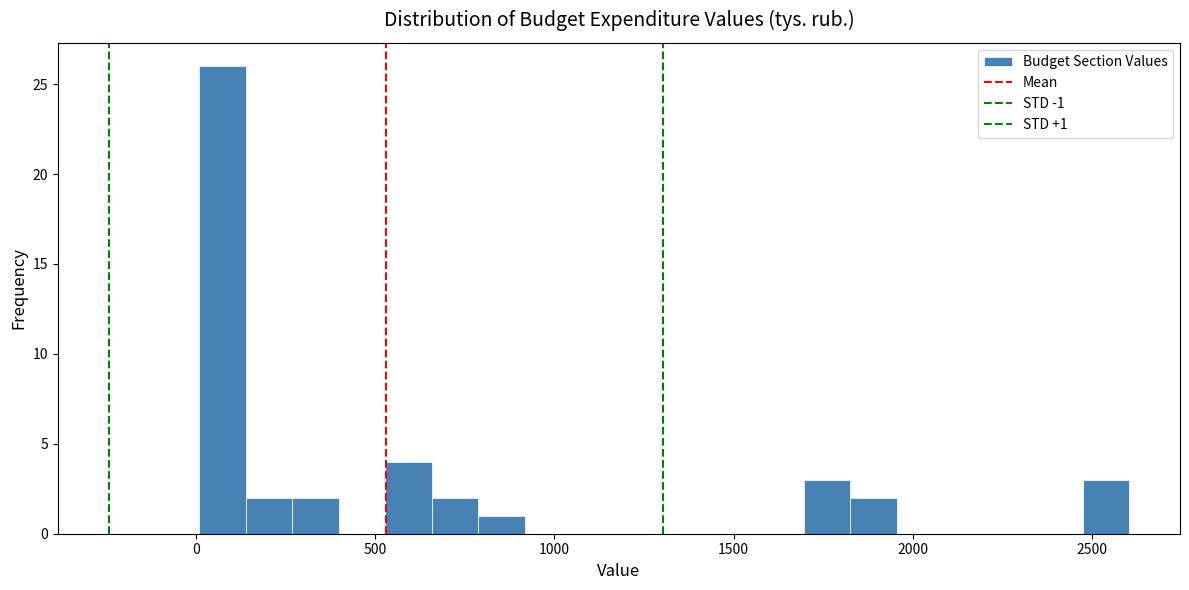

Read against the x-axis, roughly where is the centre of the tallest bar?

50